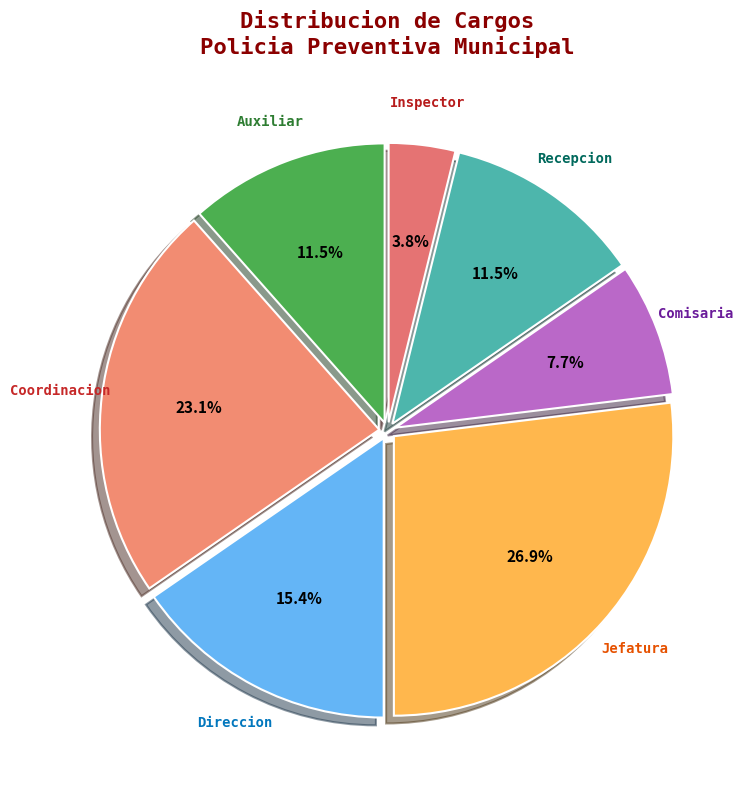

Is it true that Coordinacion is 31% of the pie?

False